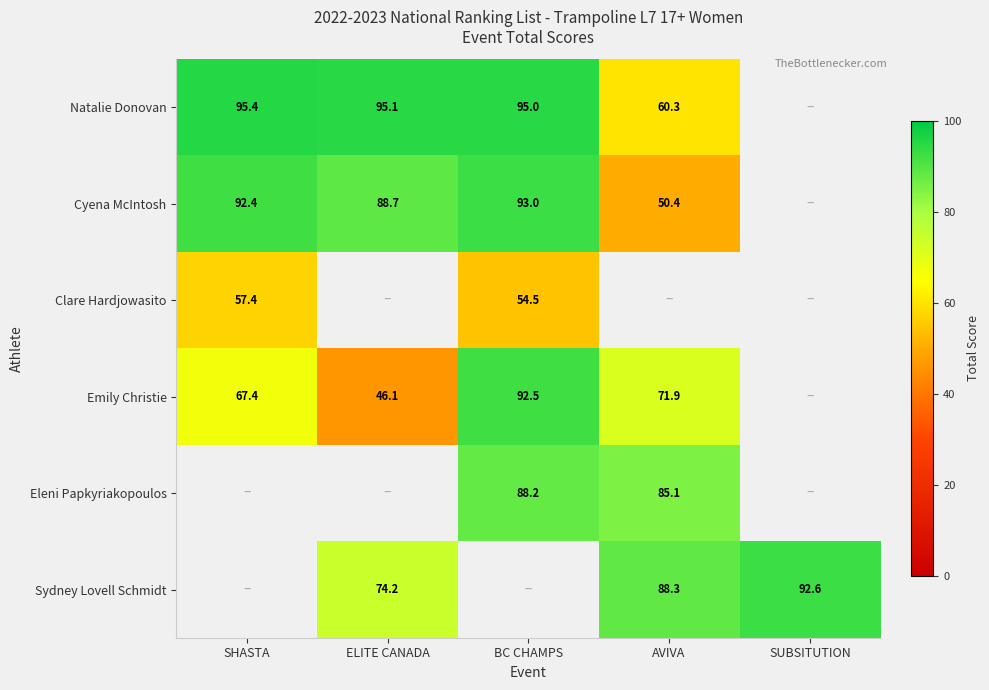

Is the value of Emily Christie at AVIVA greater than the value of Sydney Lovell Schmidt at AVIVA?

No